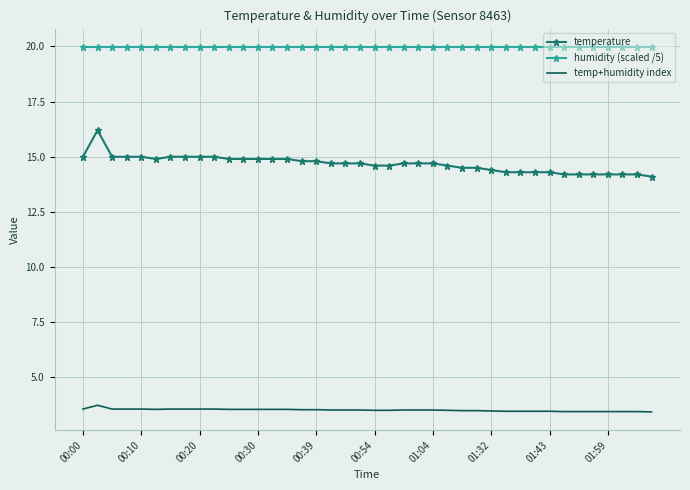

What is the maximum value shown in the chart?

20.0